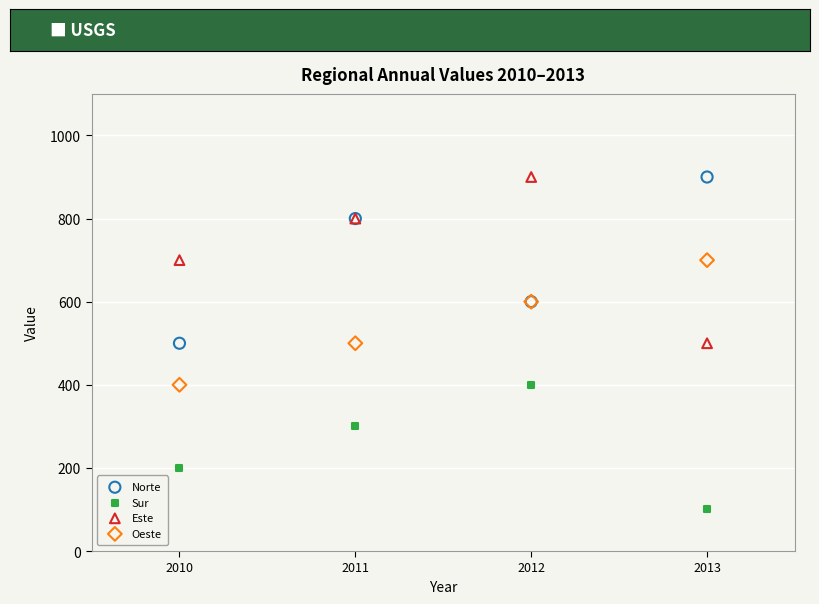

What is the X range (max minus min) for the scatter plot?

3